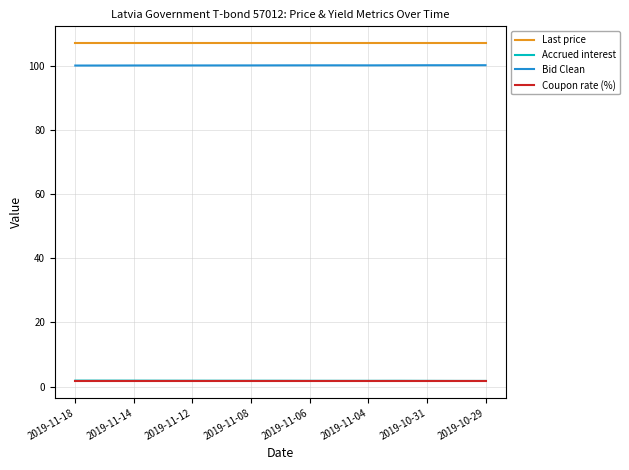

What are all the series names shown in the legend?

Last price, Accrued interest, Bid Clean, Coupon rate (%)